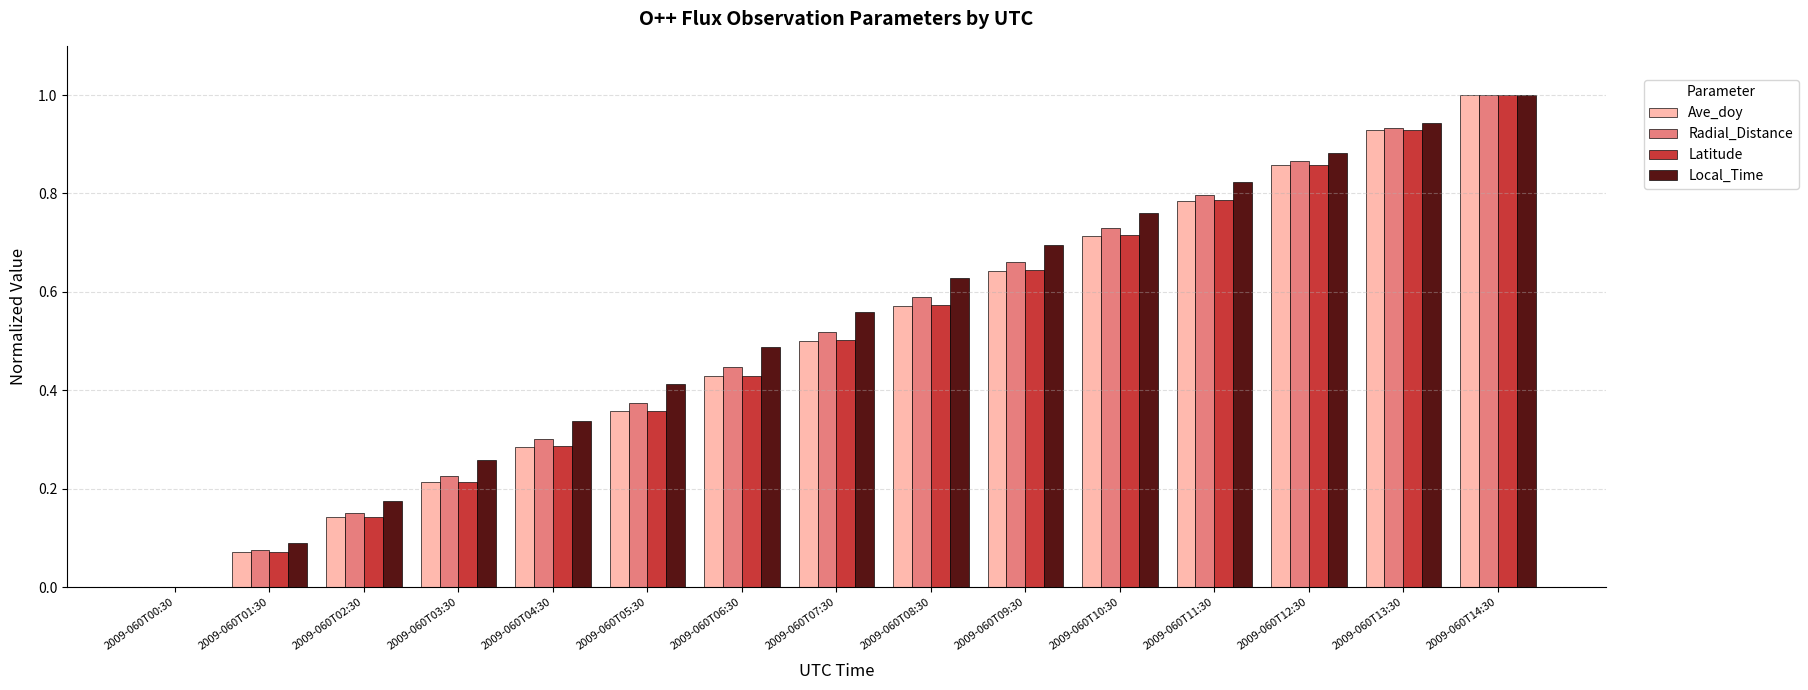

The Radial_Distance series shows 1.4 at 2009-060T12:30. True or false?

False